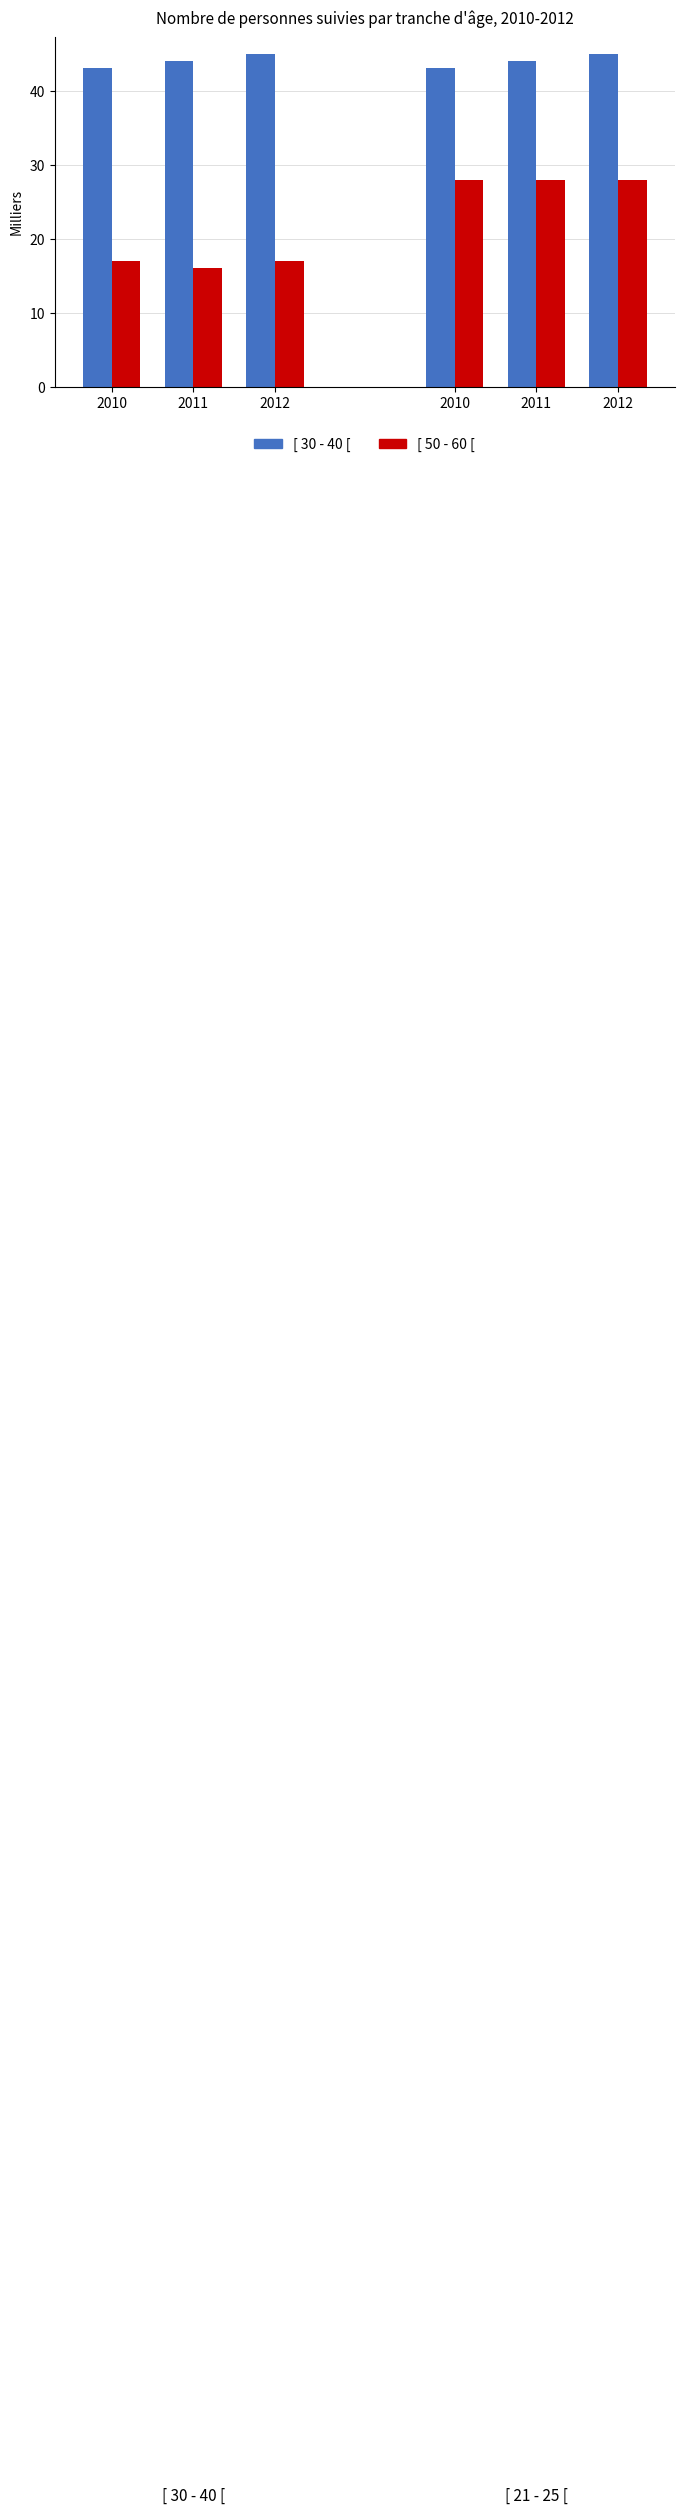

List the labels in order of [ 30 - 40 [ value, smallest first.

2010, 2011, 2012